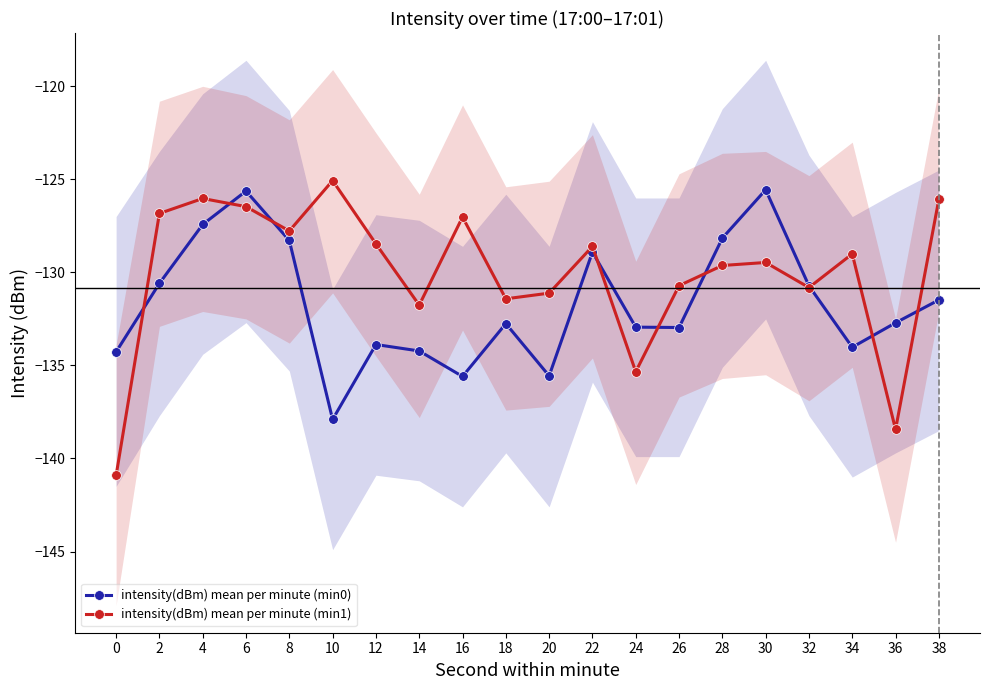

Does the chart have visible grid lines?

No